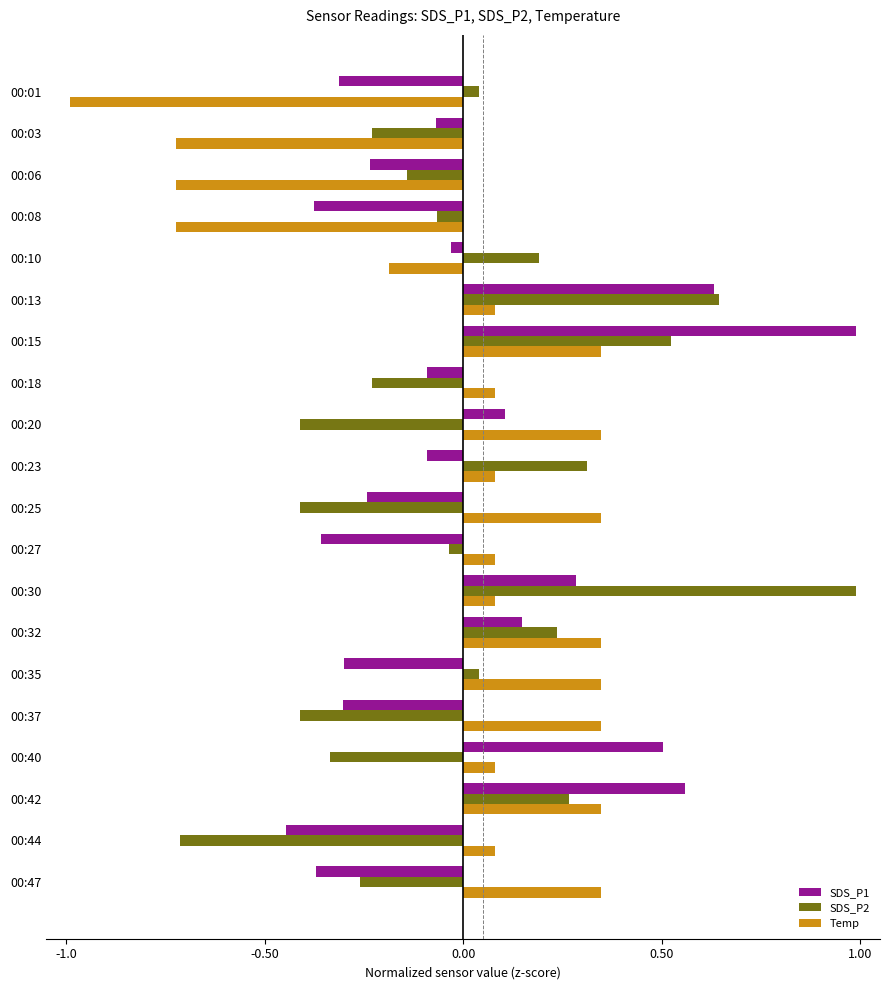

At how many categories does at least one series exceed 0?

17